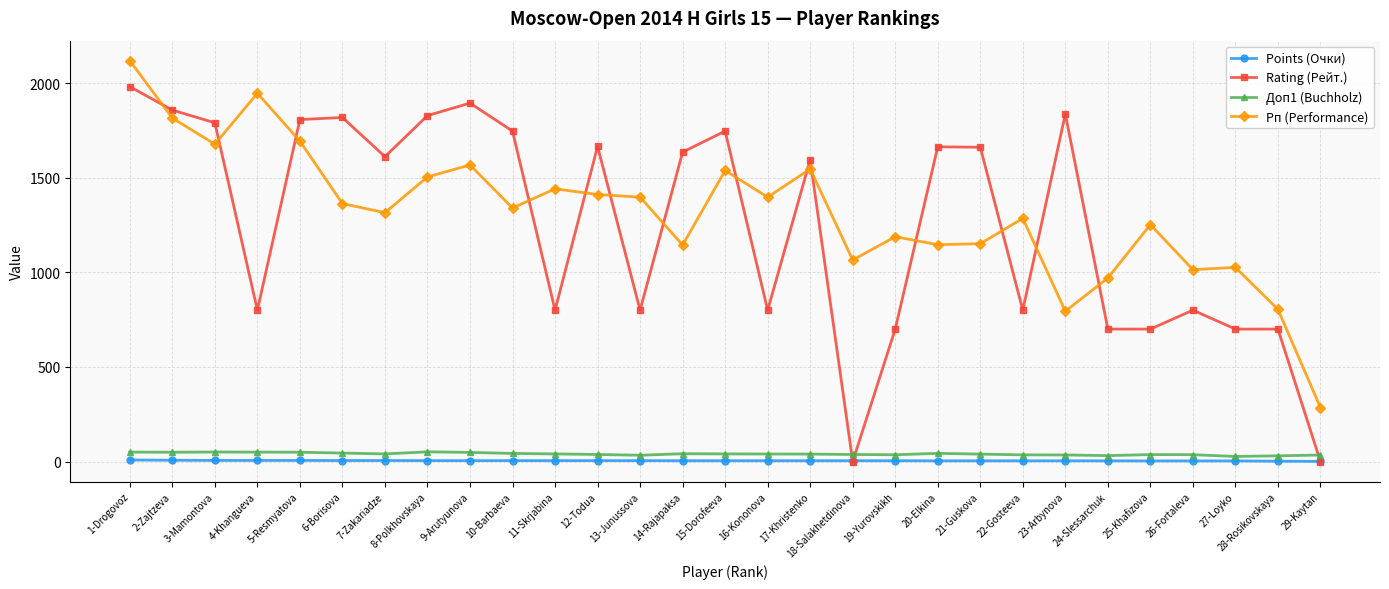

At how many categories does at least one series exceed 996?

26